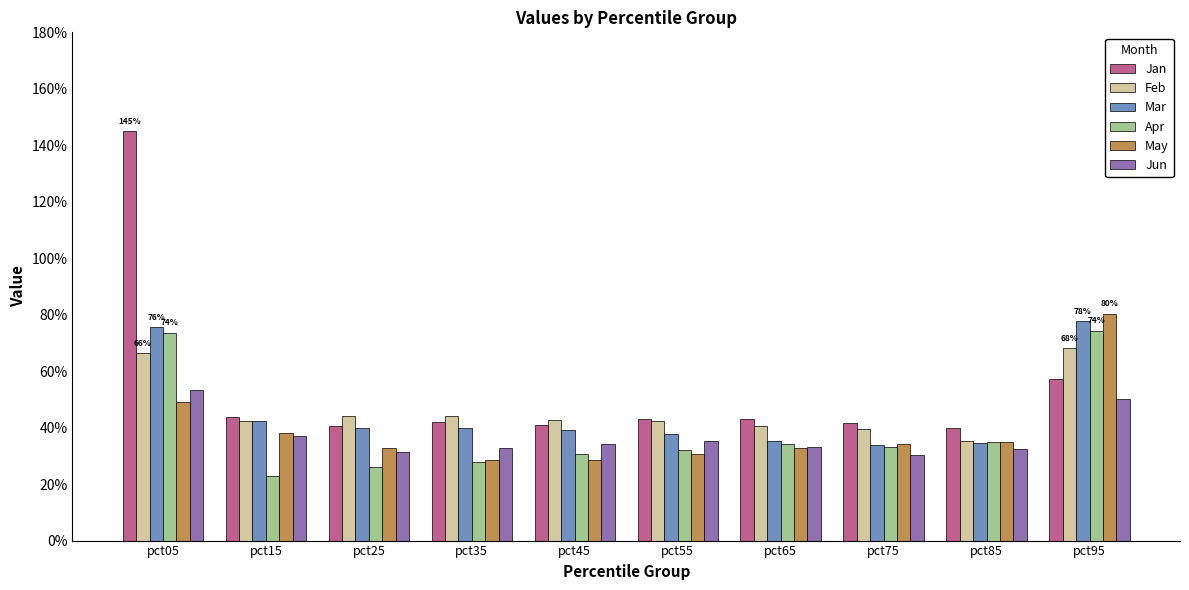

What is the highest value of the Jun series?

0.5